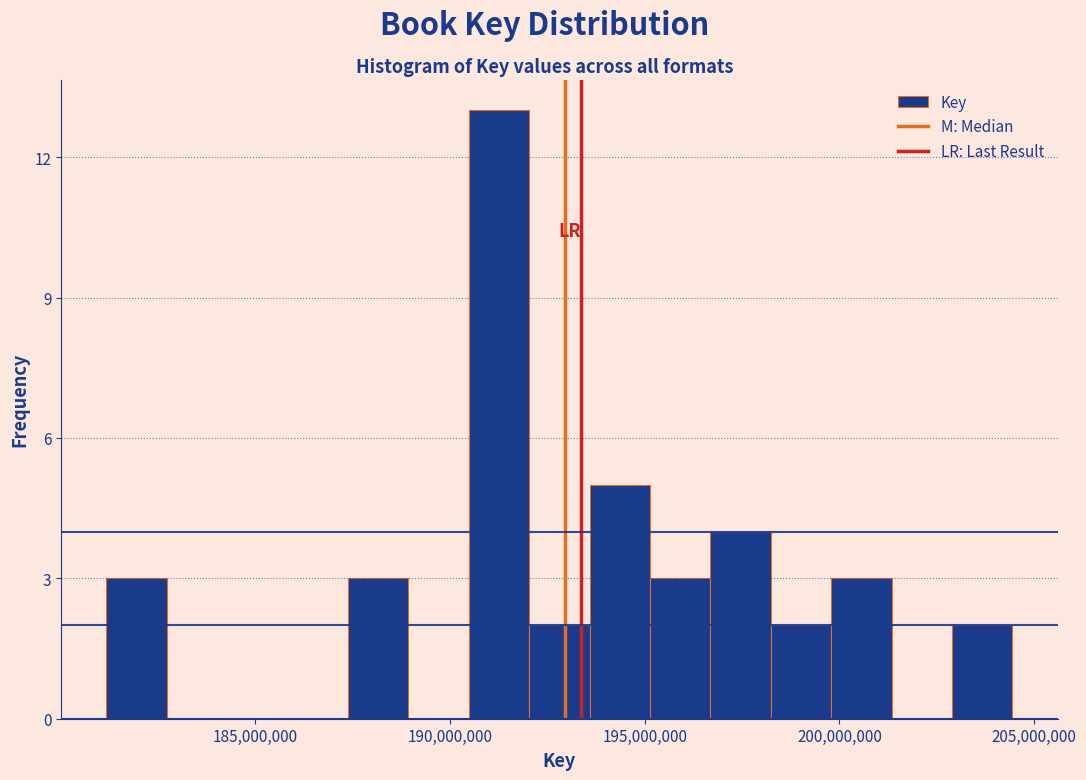

Around what value on the x-axis is the tallest bar? Give the approximate position of its centre, as read against the axis.

191500000